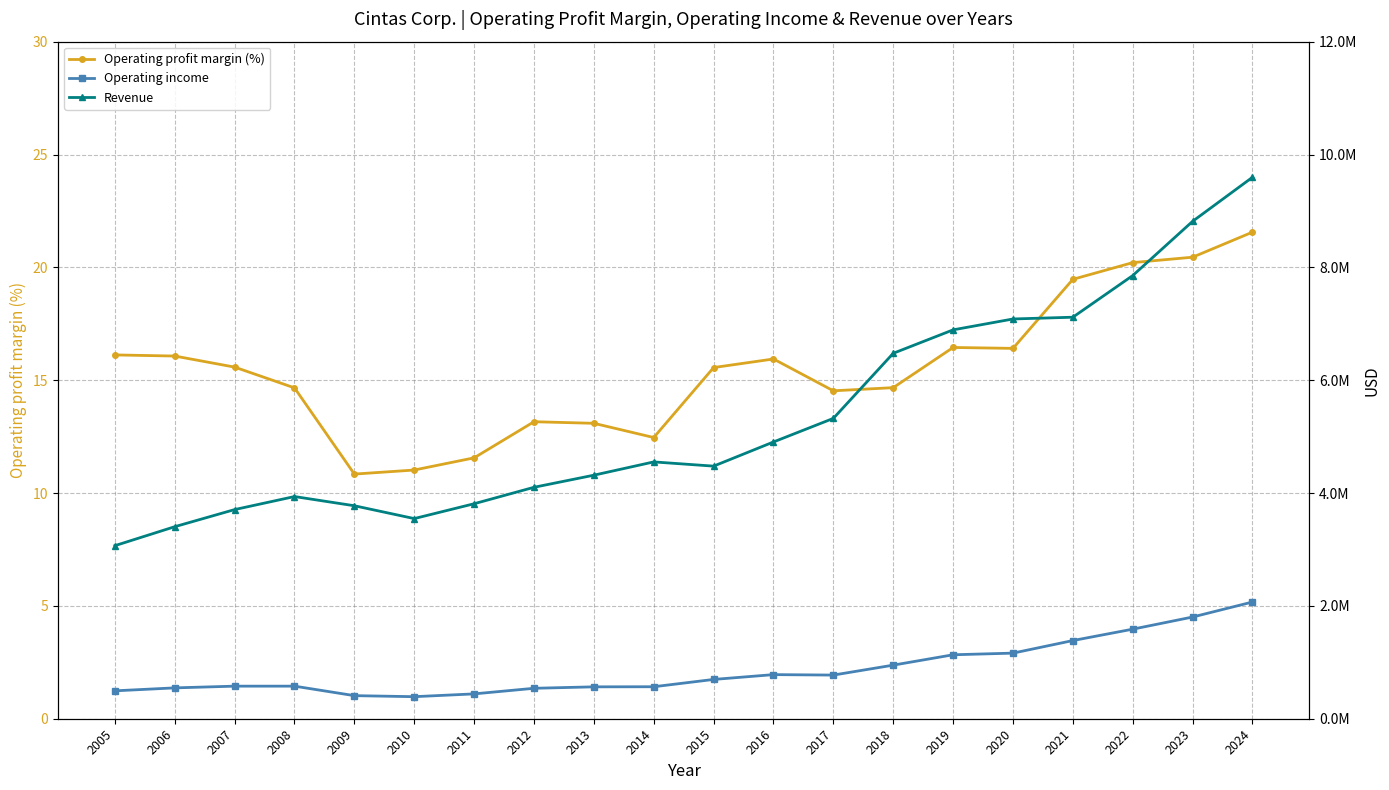

True or false: Operating income and Operating profit margin (%) cross at least once.

False